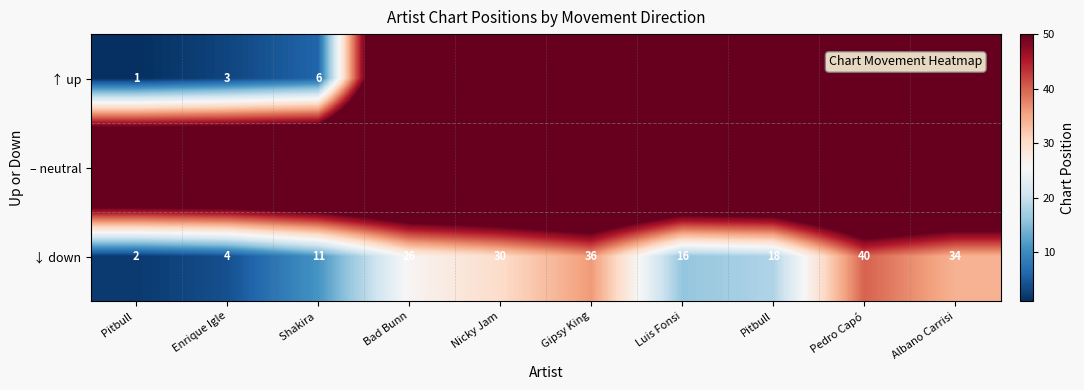

What is the average value of the ↓ down series?

22